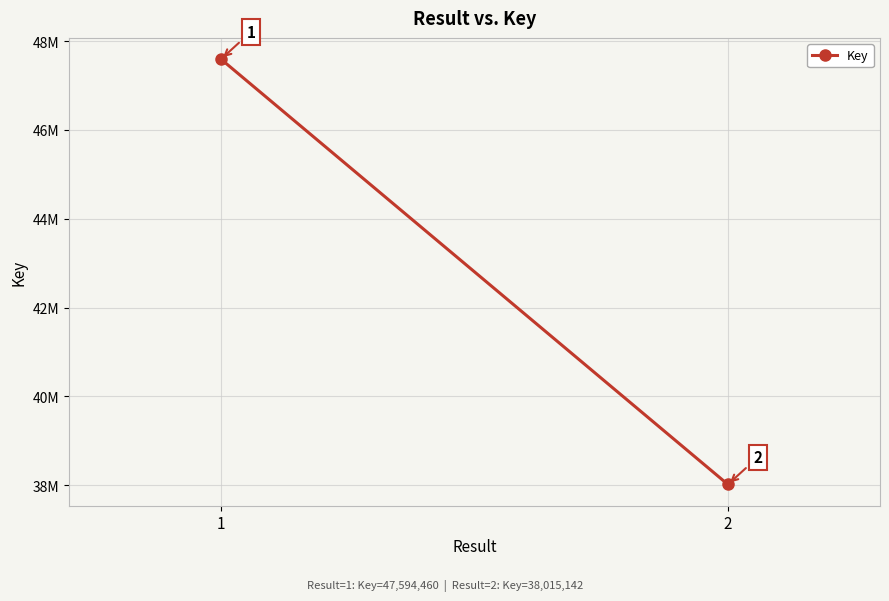

What is the value of the 2nd point from the left?

38015142